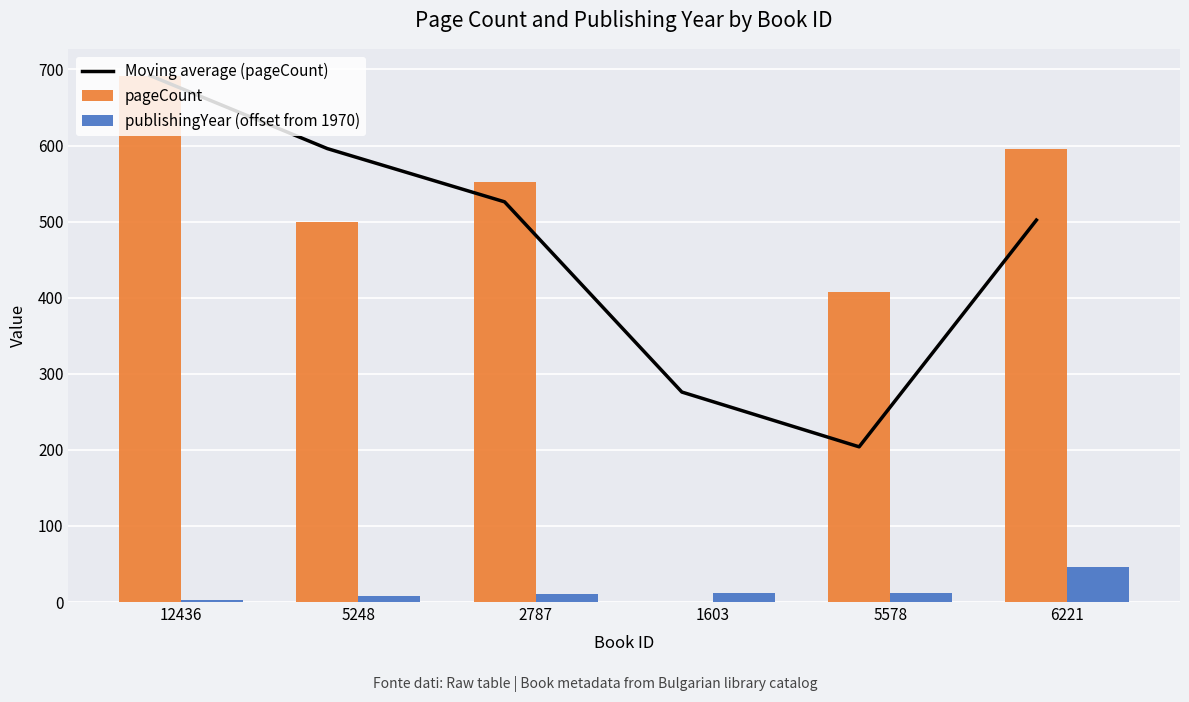

At 5578, list the series in order from smallest to largest.

publishingYear (offset from 1970), Moving average (pageCount), pageCount